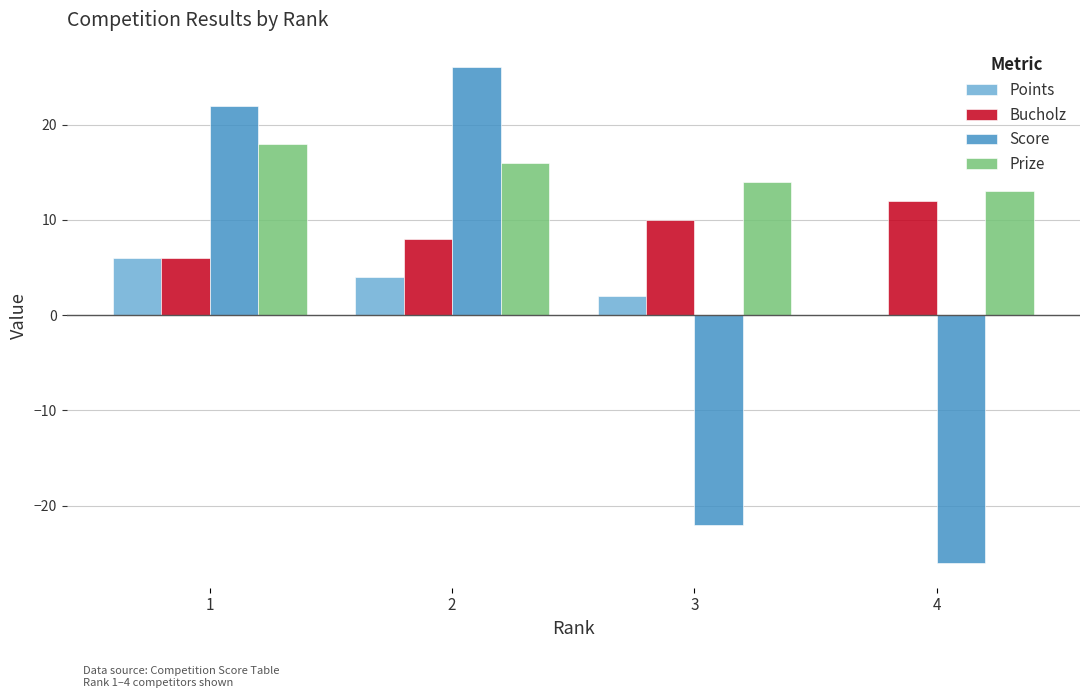

At which category does the chart reach its peak across all series?

2